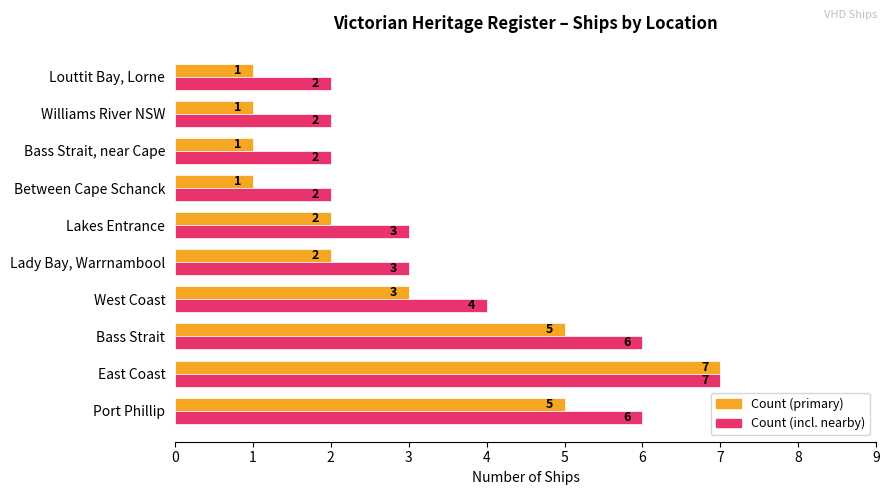

Which category has the highest value across all series?

East Coast